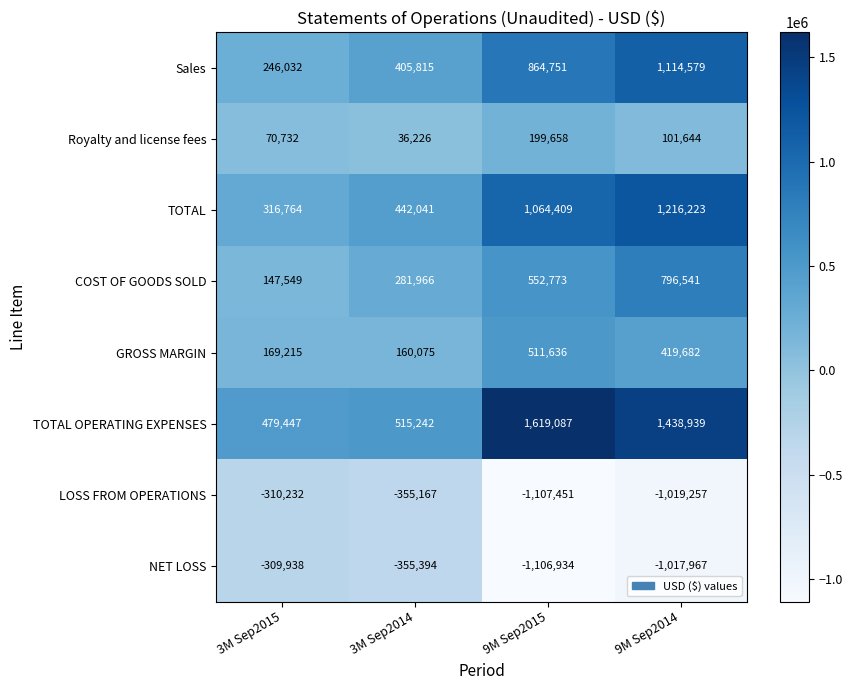

How many TOTAL values are between 442041 and 1216223?

3